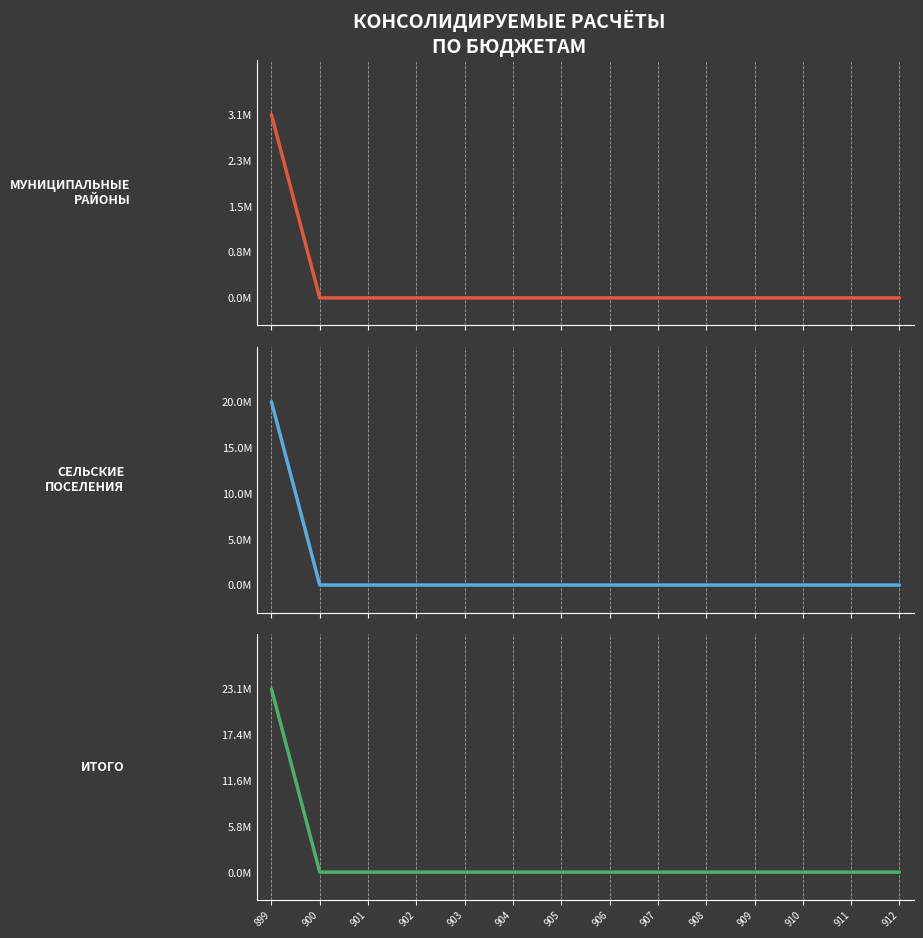

What is the difference between the maximum and minimum values in the ИТОГО series?

23142537.4